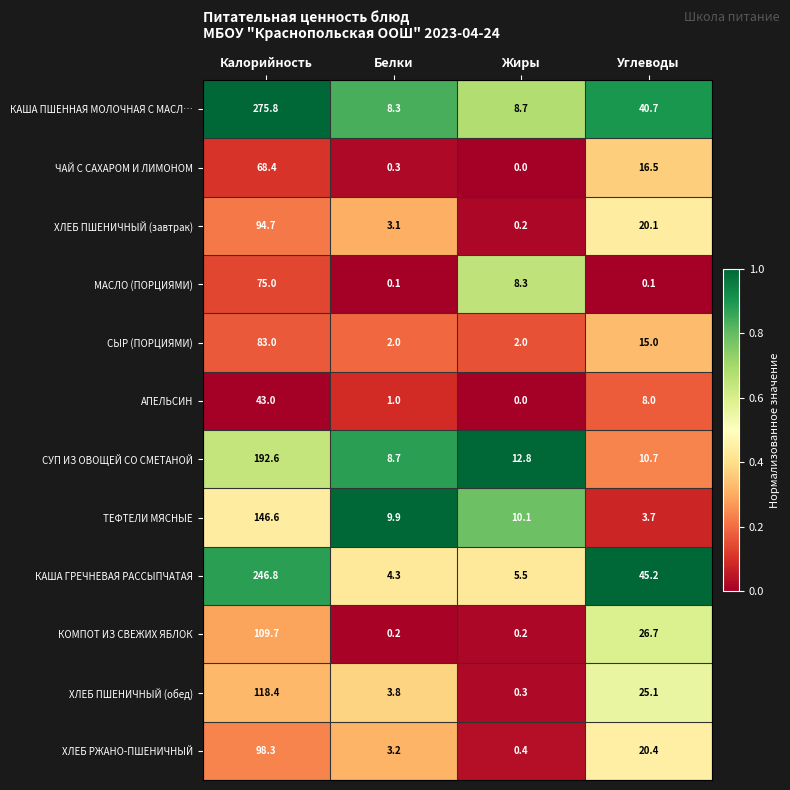

Count the number of categories in the chart.

4